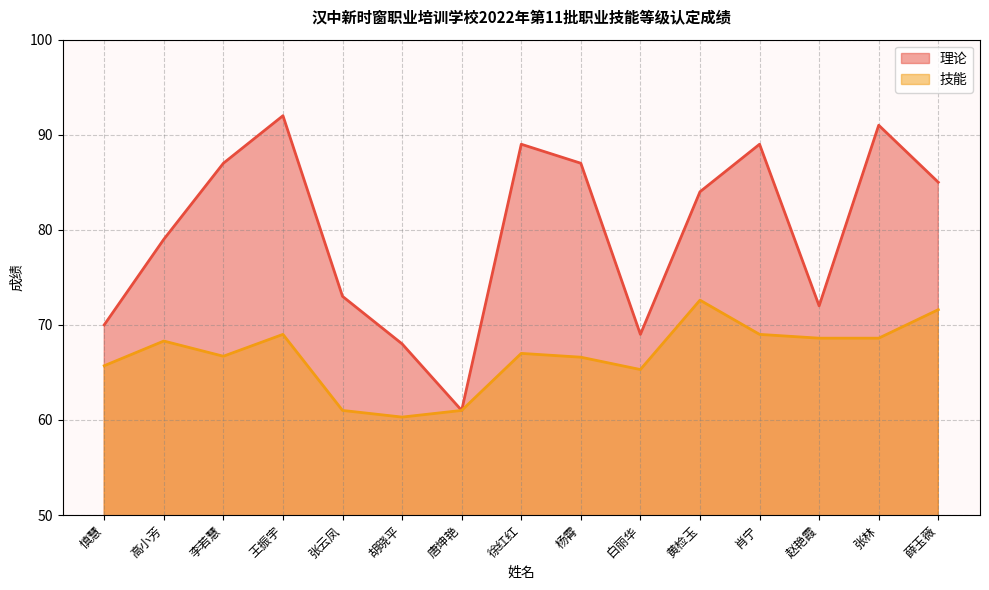

Which has a higher value, 李若慧 or 肖宁?

肖宁